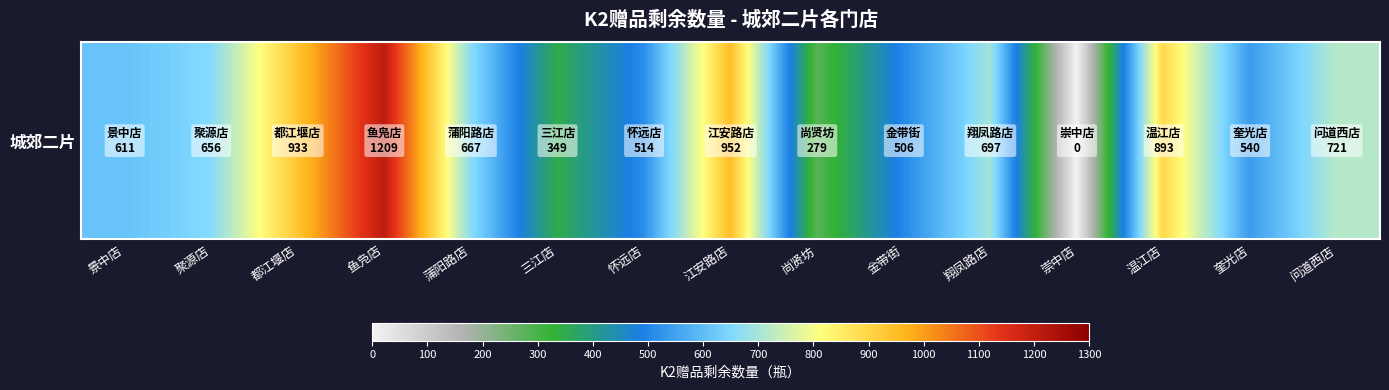

True or false: the data shows 1579 at 江安路店.

False